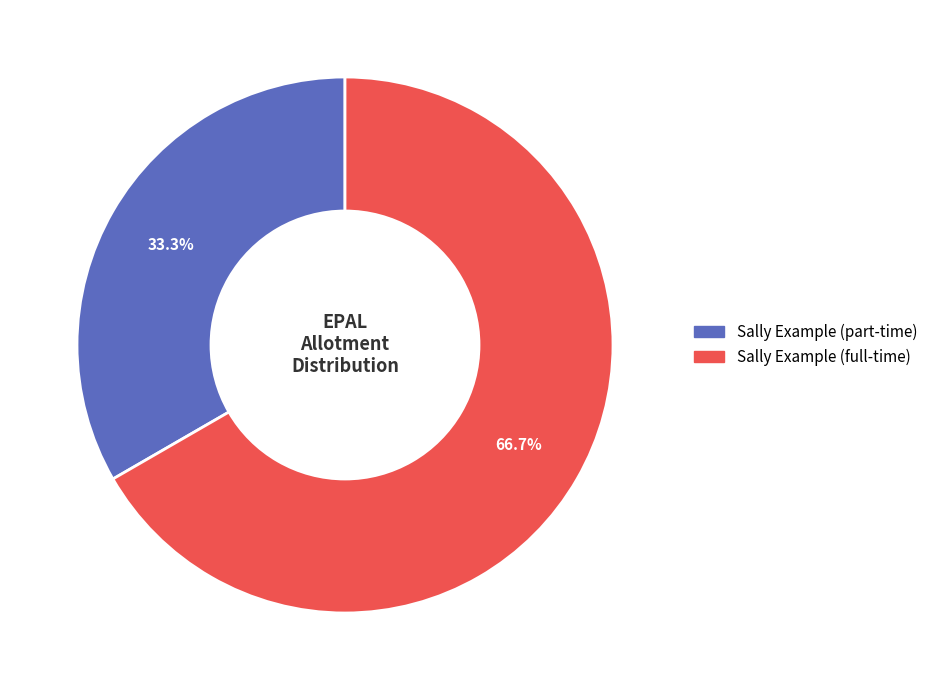

What is the largest slice in the pie chart?

Sally Example (full-time)